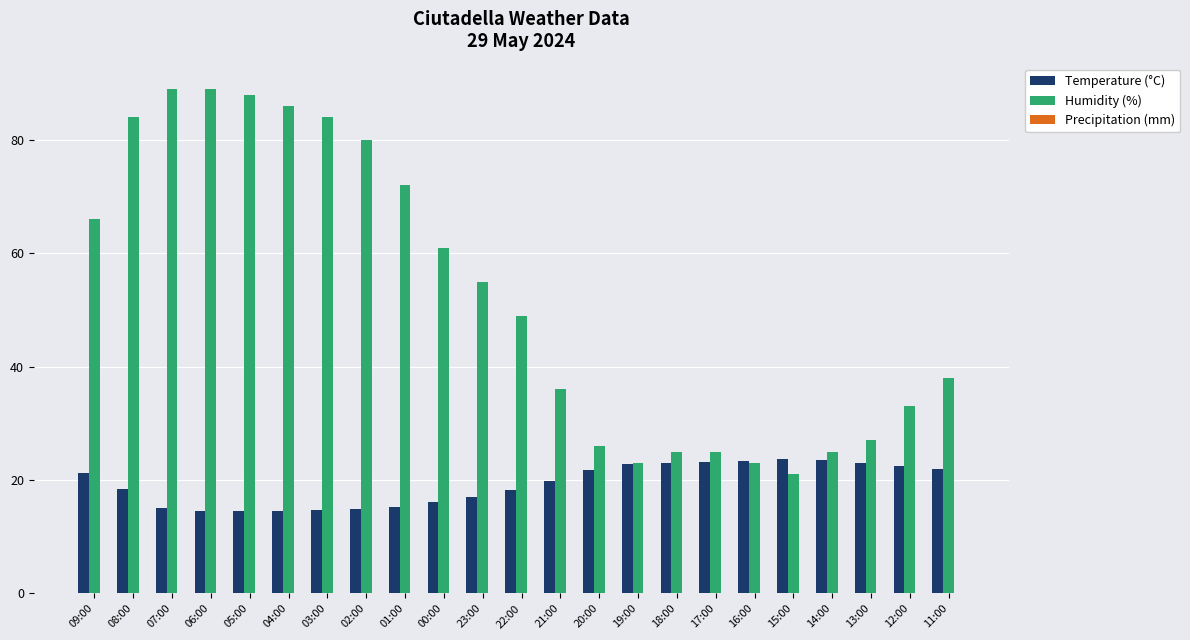

Where is Humidity (%) nearest to the value 55?

23:00